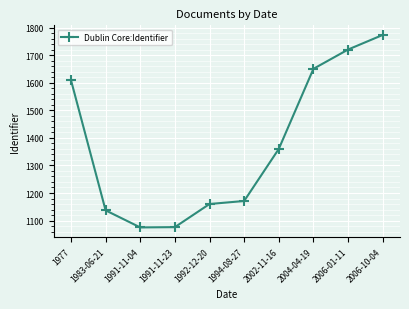

What is the change in value from 1977 to 2002-11-16?

-250